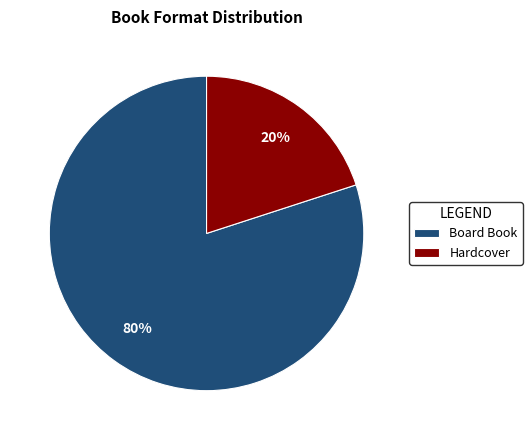

Is the sum of Board Book and Hardcover greater than half?

Yes